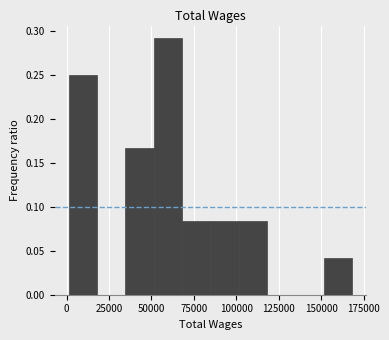

Read against the x-axis, roughly where is the centre of the tallest bar?

60000